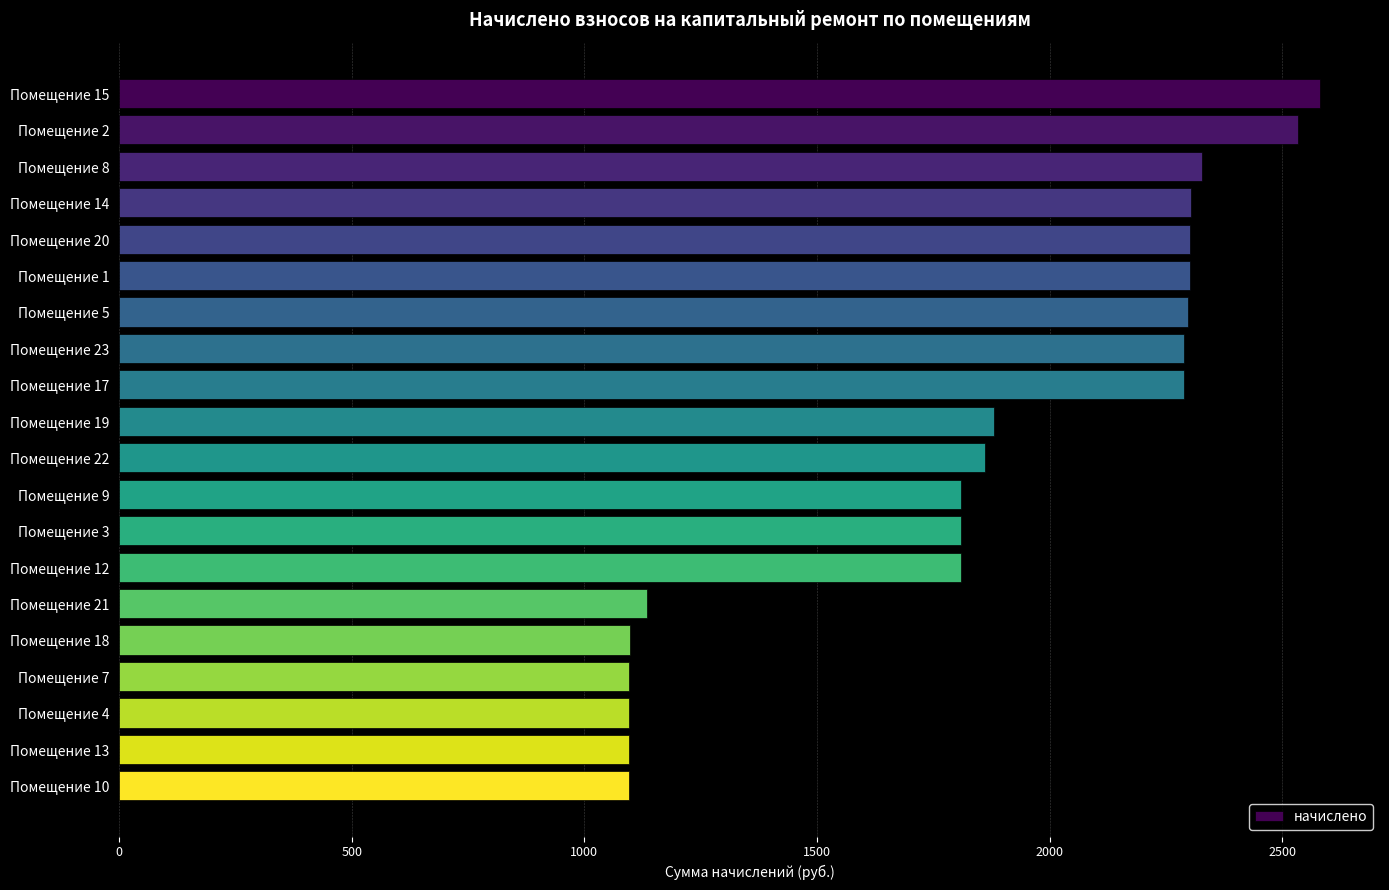

How many data points are less than 1880?

10